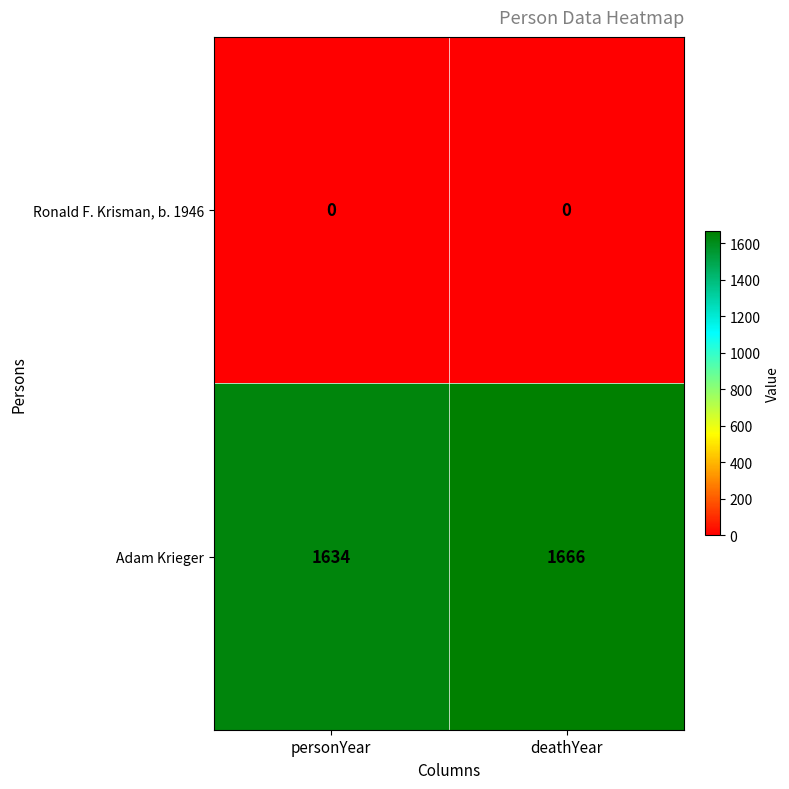

List the series in order of their peak value, lowest first.

Ronald F. Krisman, b. 1946, Adam Krieger